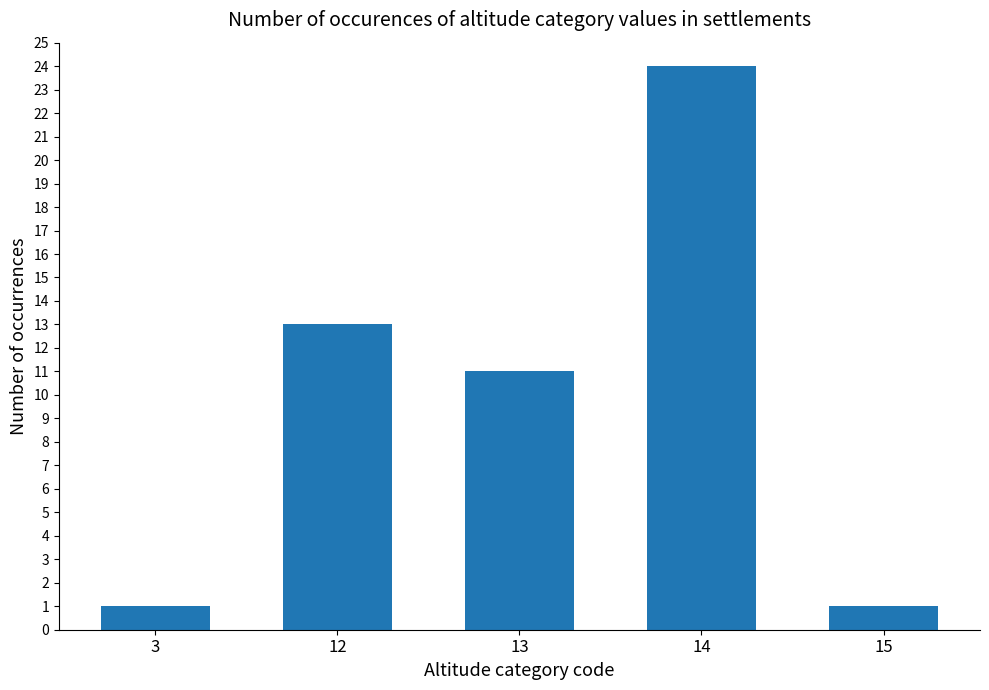

True or false: the data shows 5 at 13.

False